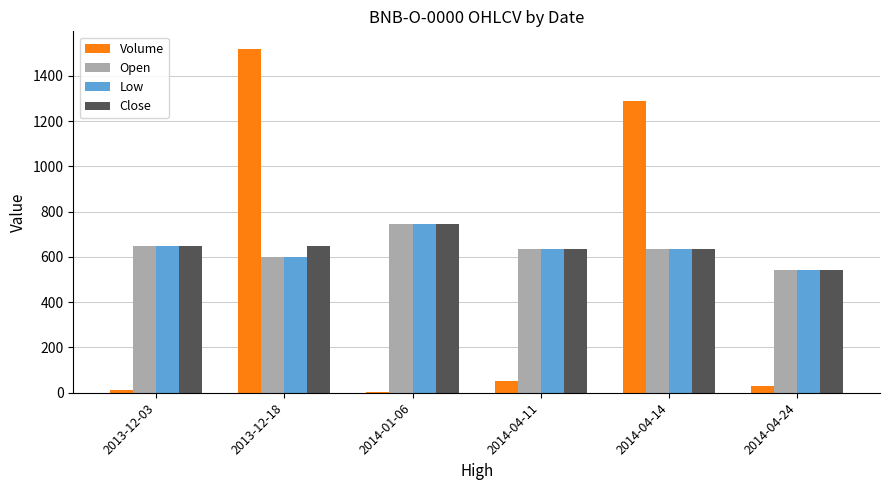

At which category does the chart reach its peak across all series?

2013-12-18